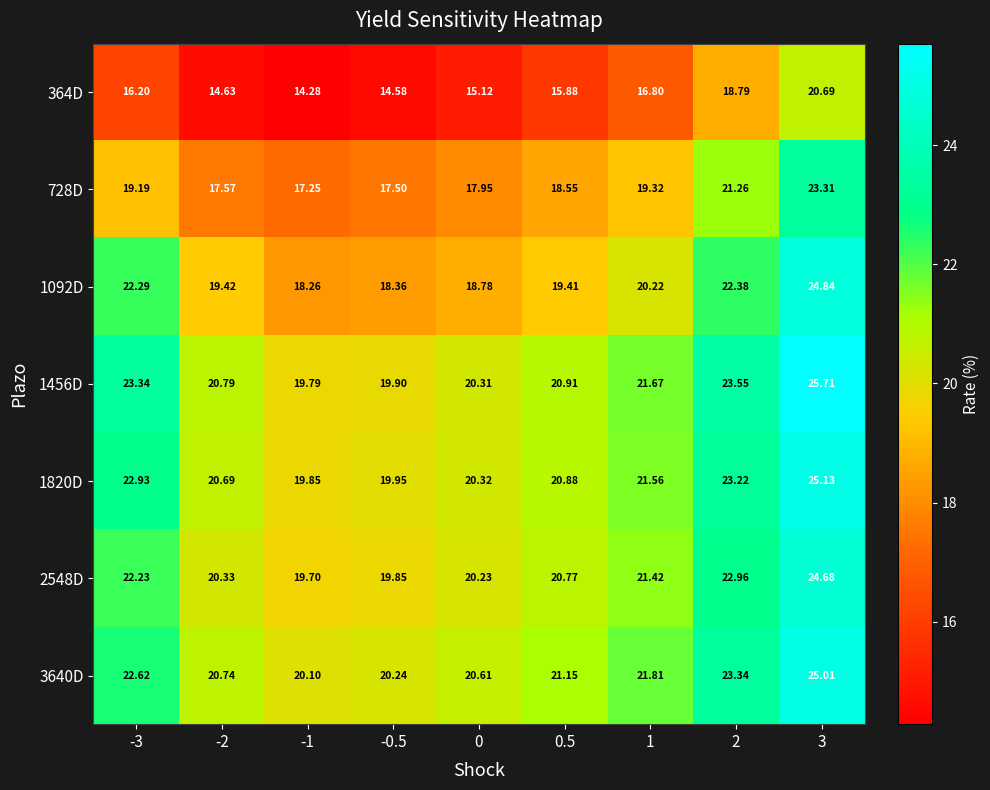

What is the difference between the highest and lowest values at -3?

7.1